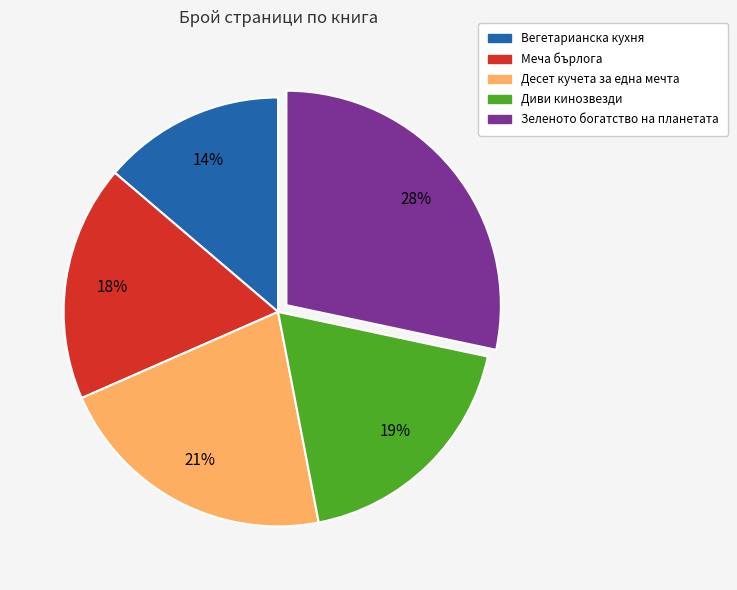

Does any single category account for the majority?

No